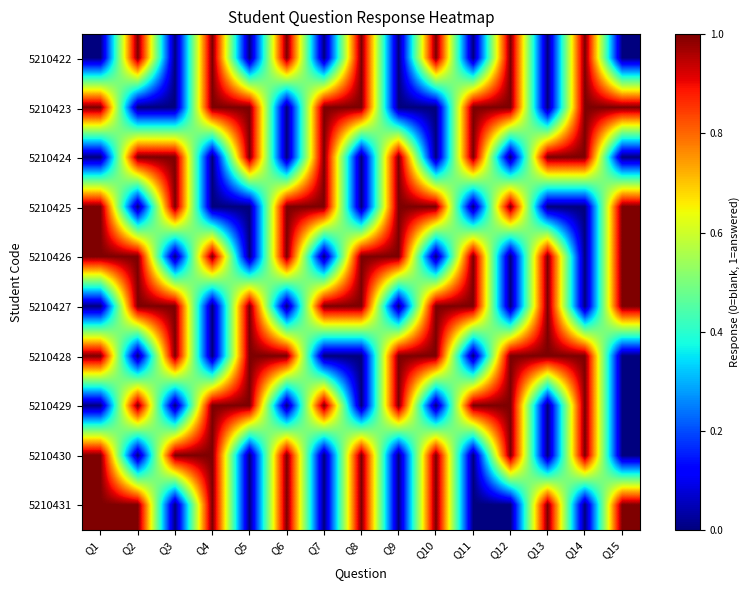

Which label corresponds to the largest value in the chart?

Q2